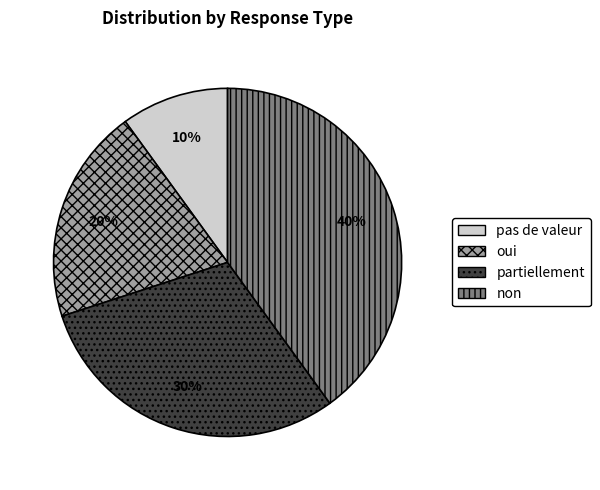

The oui slice represents 20% of the pie. True or false?

True